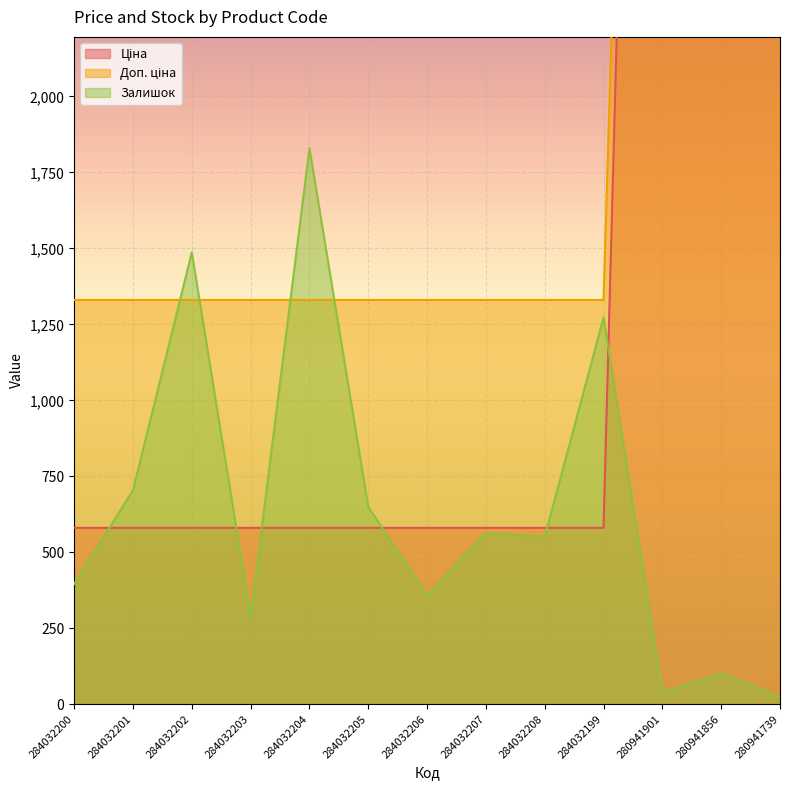

Rank the series at 284032203 from highest to lowest value.

Доп. ціна, Ціна, Залишок